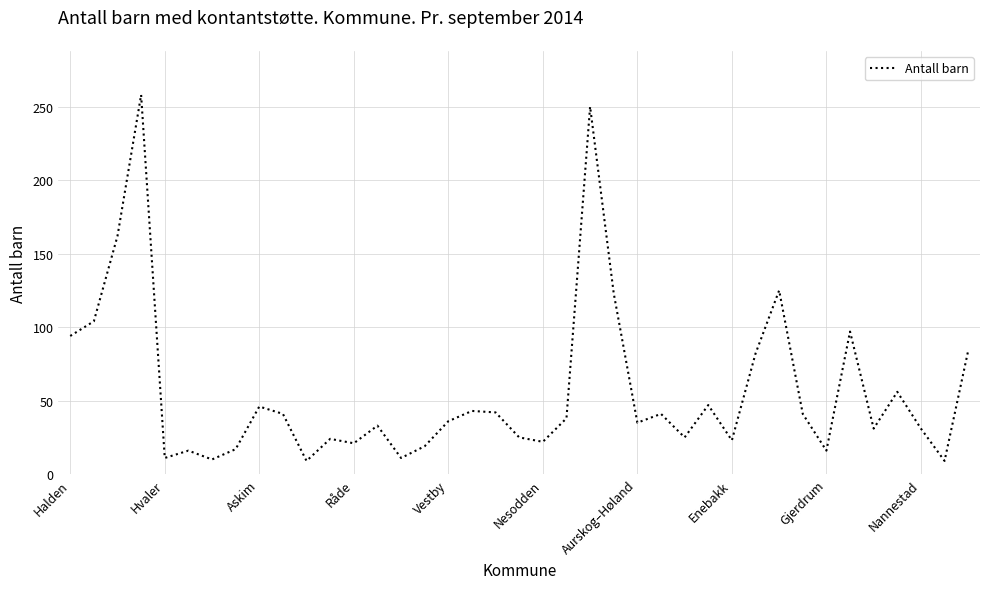

What is the difference between the maximum and minimum values?

249